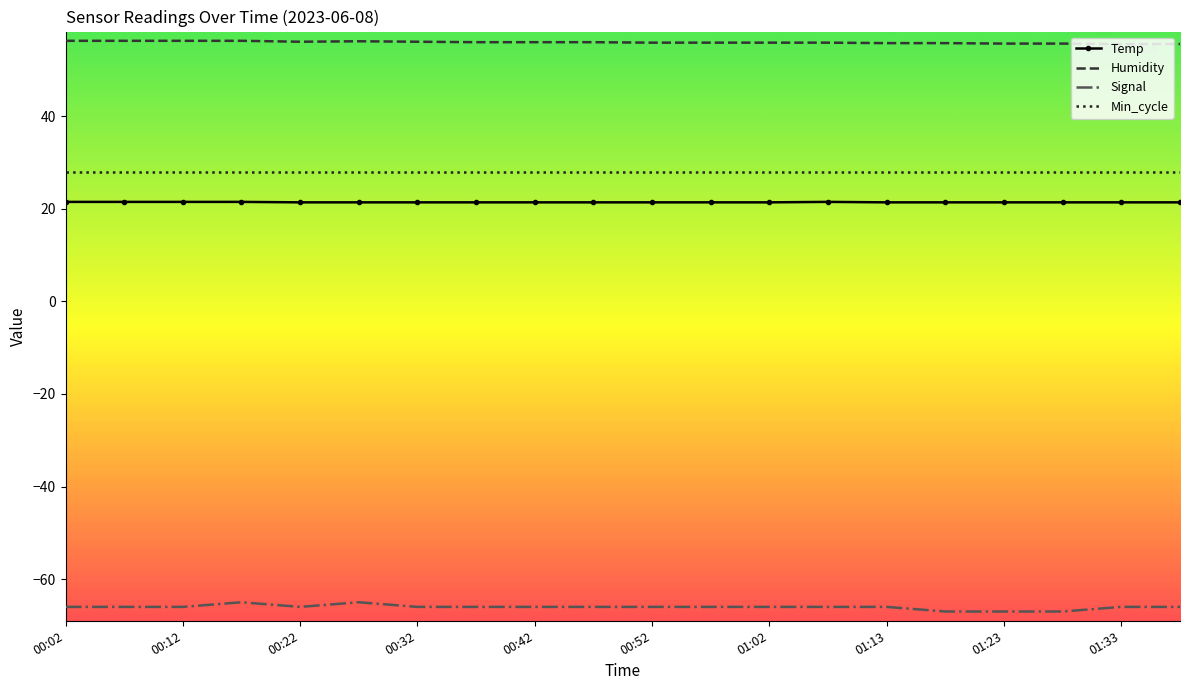

How many categories are shown in the chart?

20